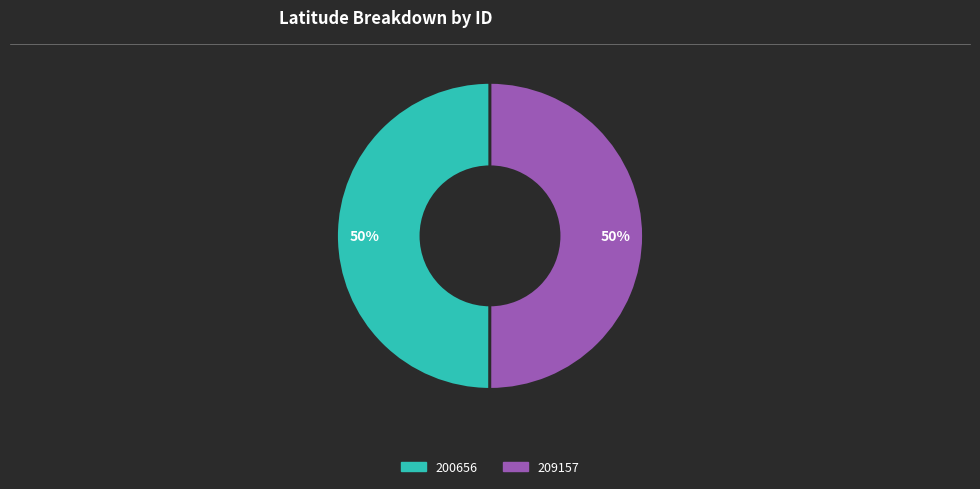

To the nearest percent, what percentage of the pie is 200656?

50%